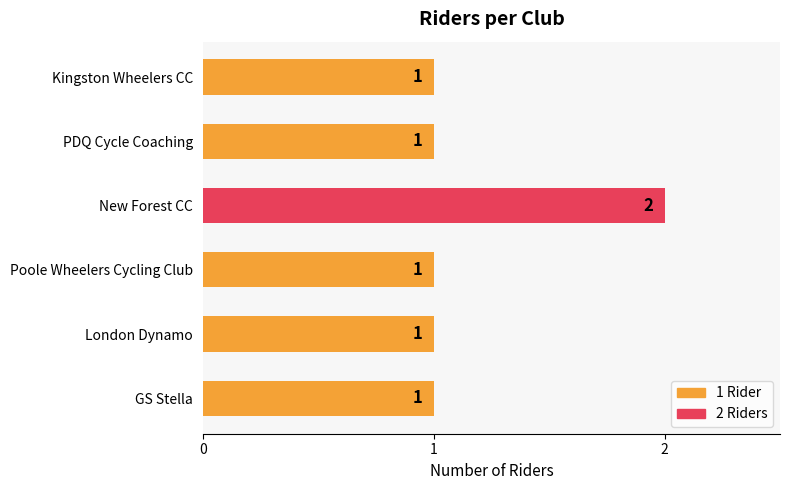

Does the chart contain any negative values?

No